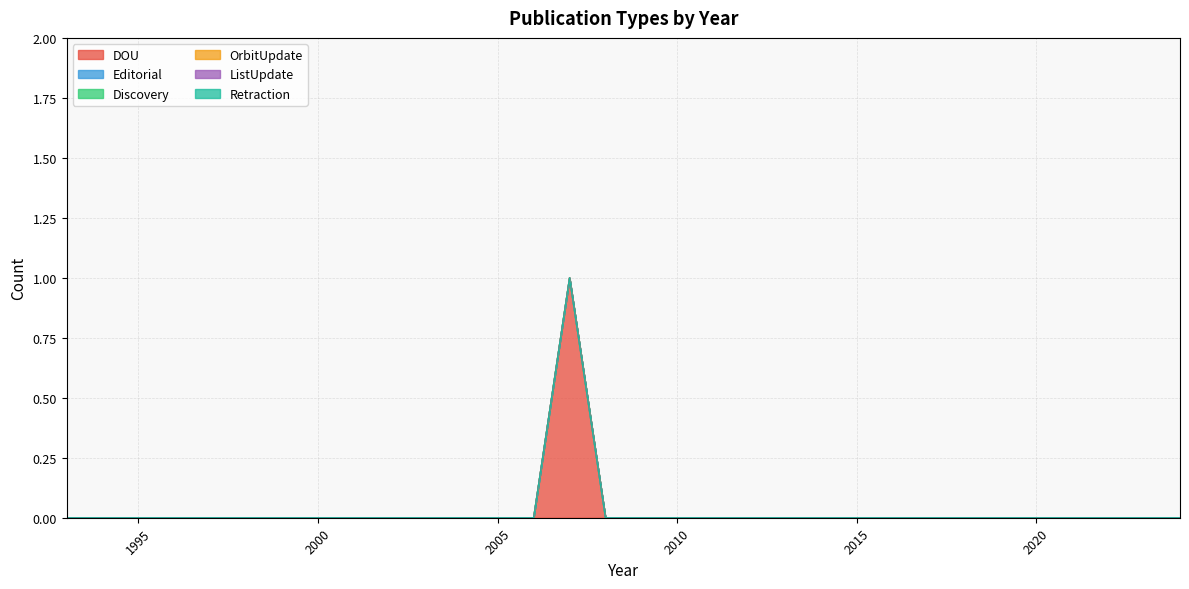

At how many categories does at least one series exceed 0?

1